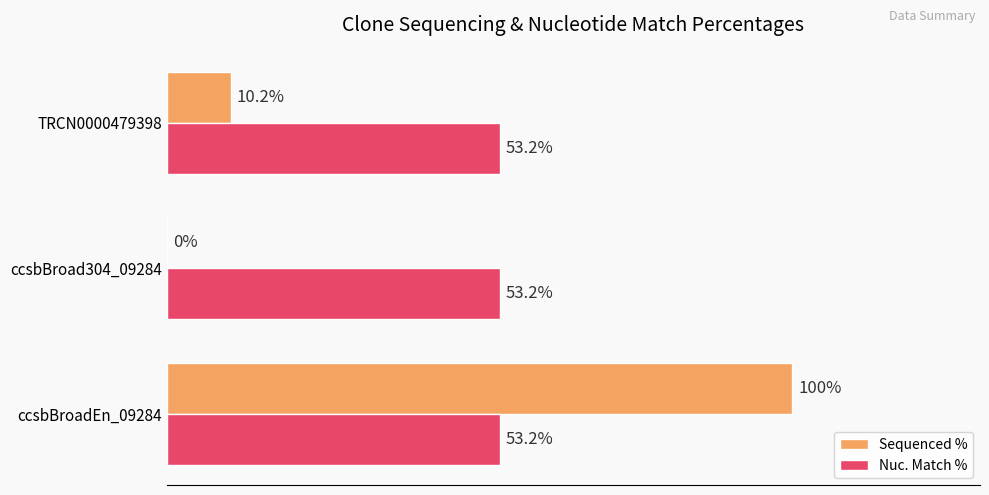

Which series changed the most between ccsbBroadEn_09284 and TRCN0000479398?

Sequenced %